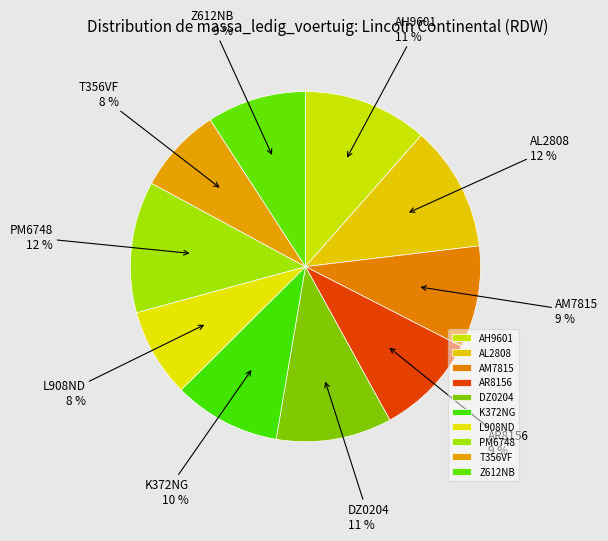

Is T356VF the majority of the pie?

No